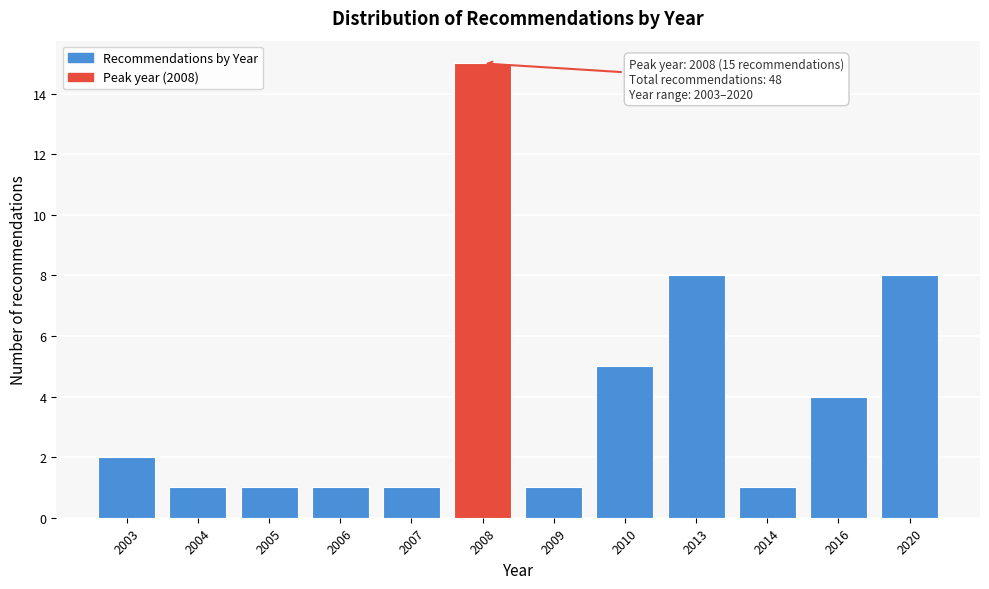

Reading right to left, extract all data points from this chart.

8	4	1	8	5	1	15	1	1	1	1	2